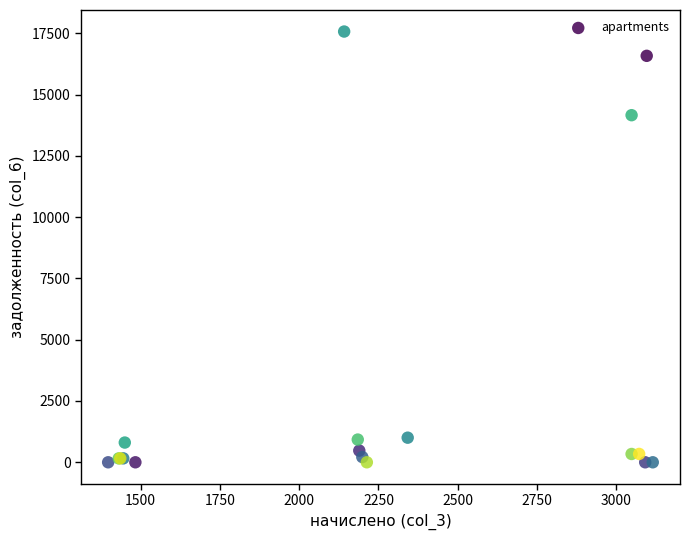

What Y value in the scatter plot is closest to 8784?

14157.5